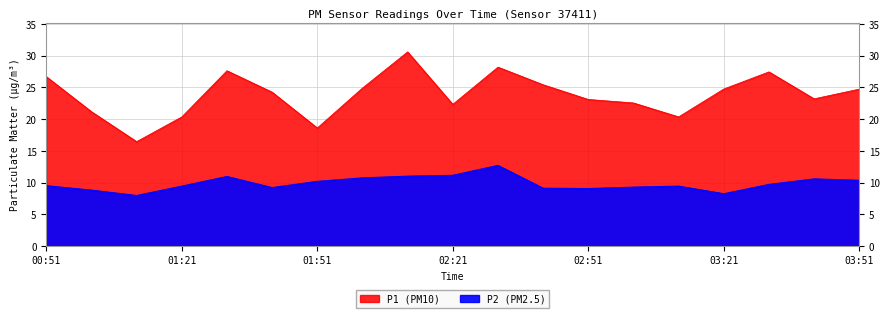

True or false: P2 has more than 2 interior local peaks.

True